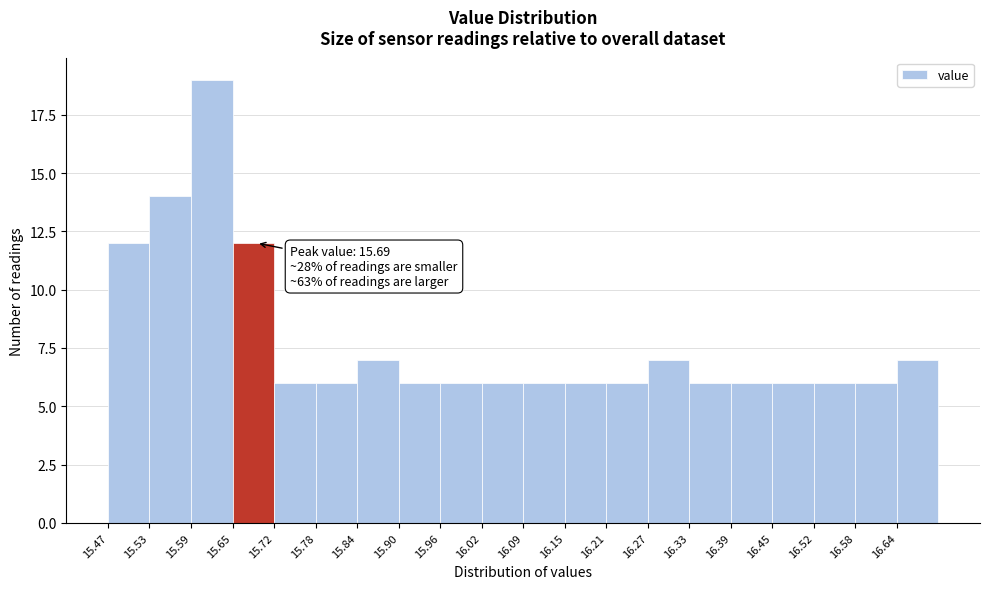

Which range on the x-axis has the tallest bar?

15.59 to 15.65